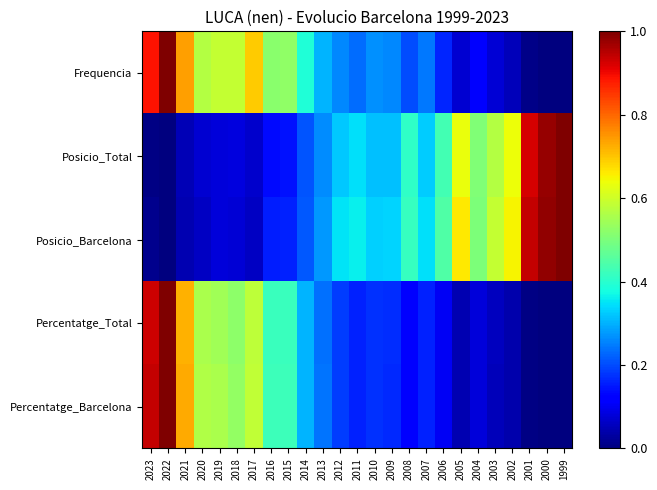

Which category has the highest value across all series?

2022